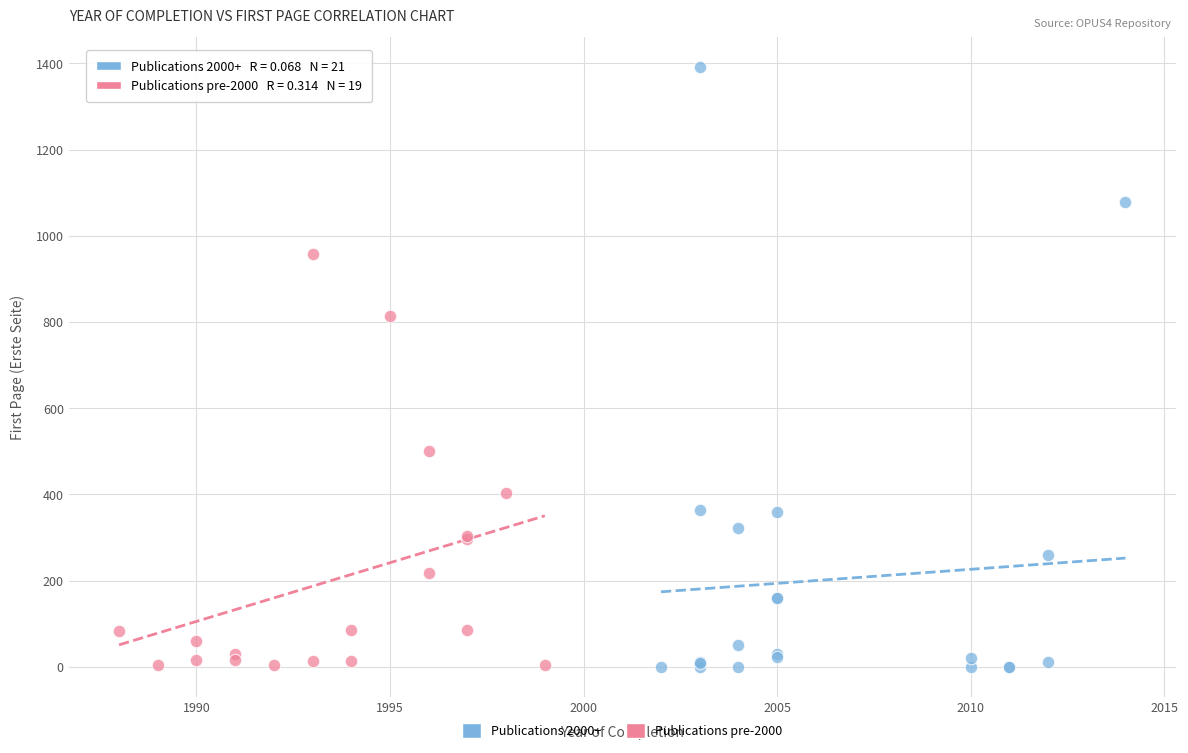

Which series contains the highest Y value?

Publications 2000+